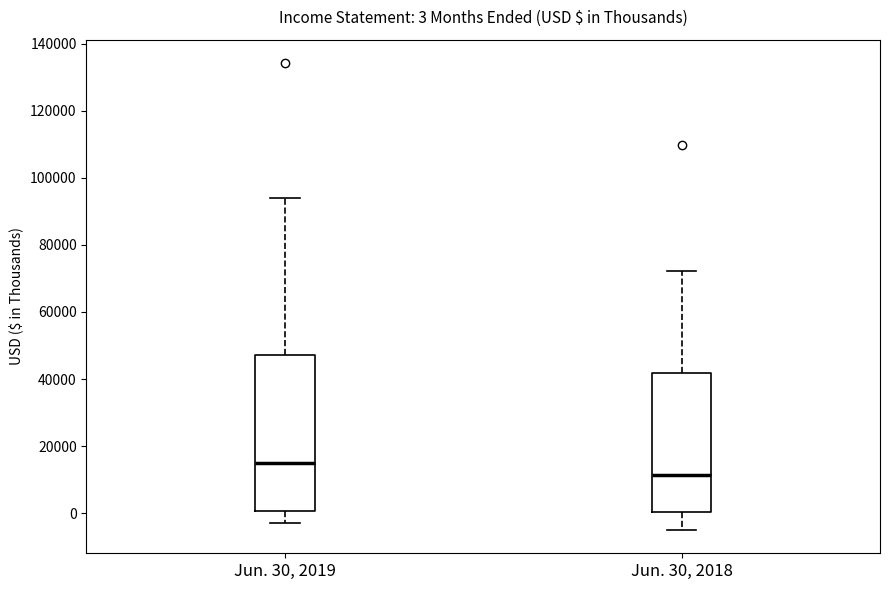

Comparing the boxes themselves (not the whiskers), which one is the tallest?

Jun. 30, 2019